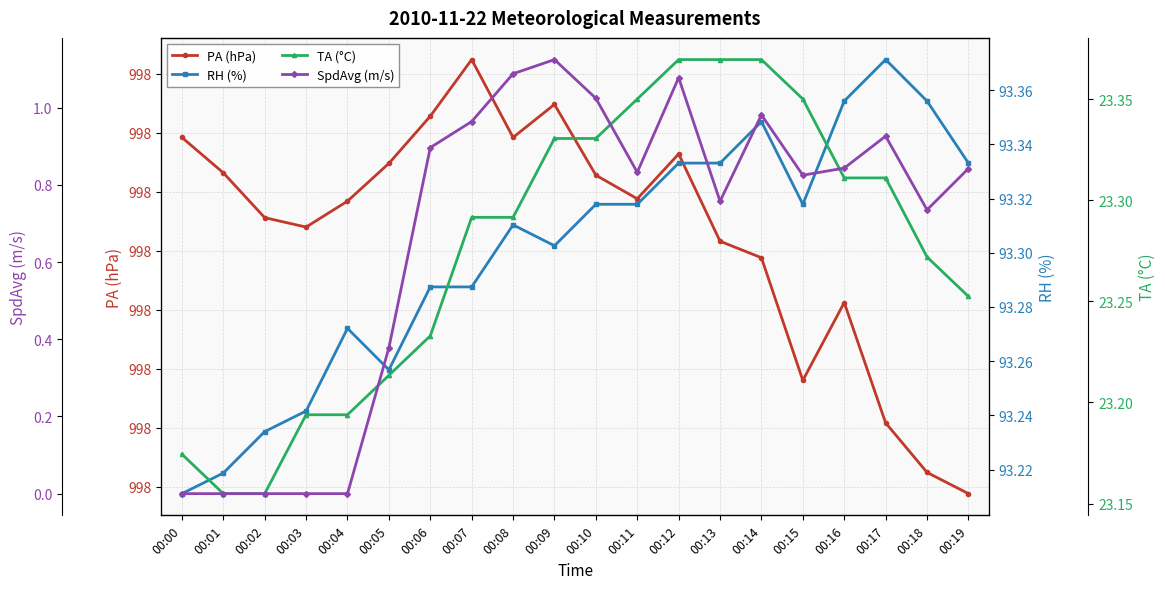

What are all the series names shown in the legend?

PA (hPa), RH (%), TA (°C), SpdAvg (m/s)